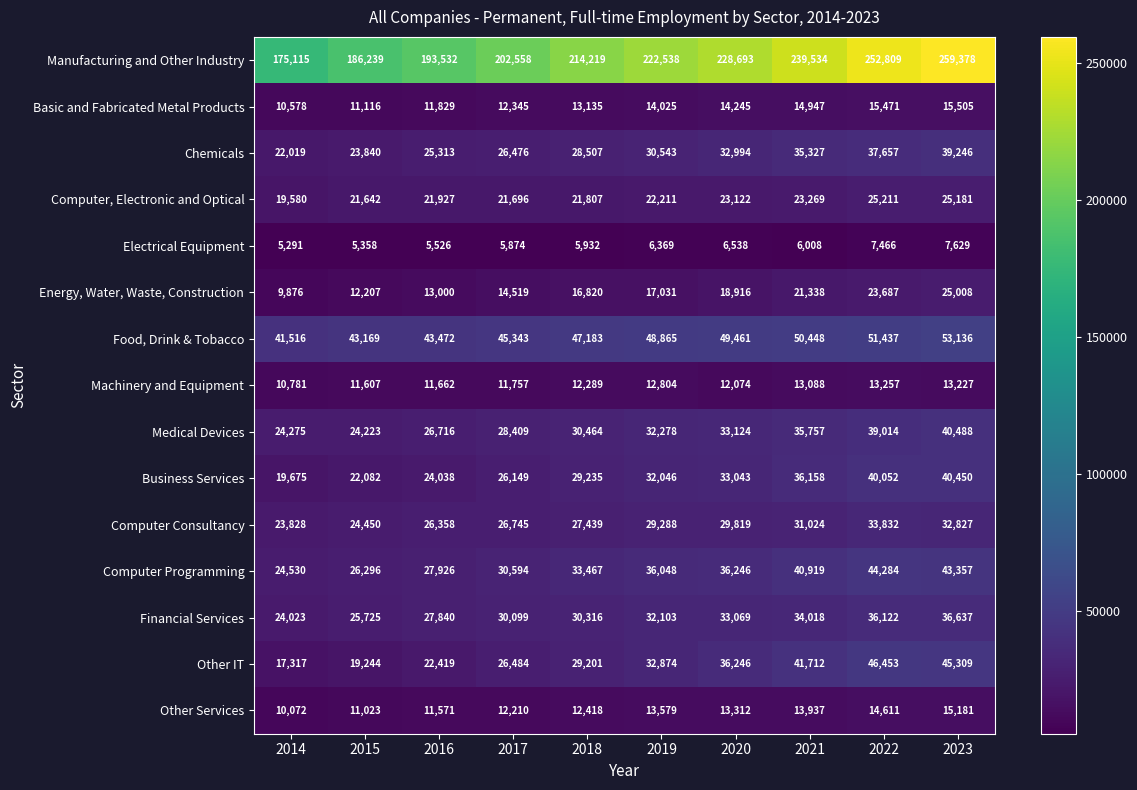

What is the spread (max minus min) of values at 2021?

233526